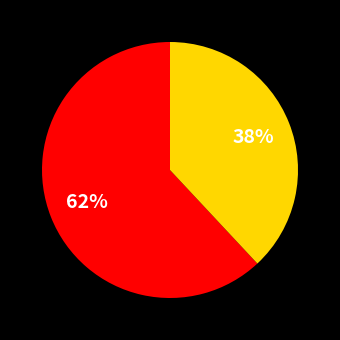

How many slices are in this pie chart?

2